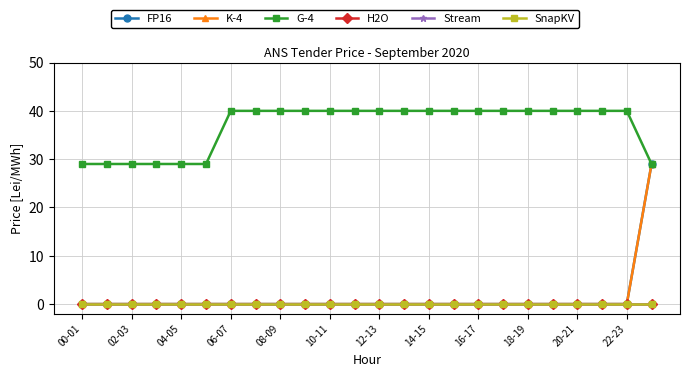

Is this an area chart (filled region under the line)?

No